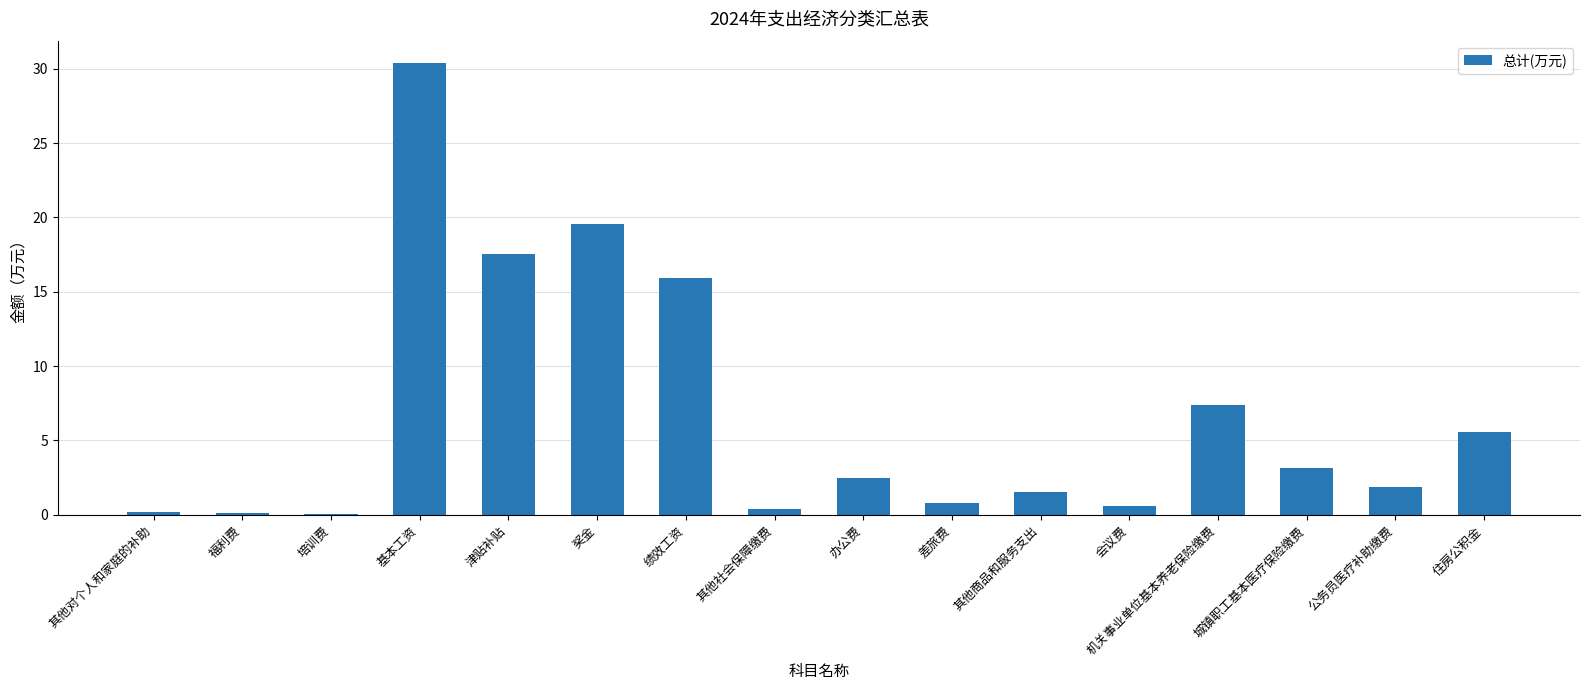

What is the sum of the values at 机关事业单位基本养老保险缴费 and 津贴补贴?

25.0